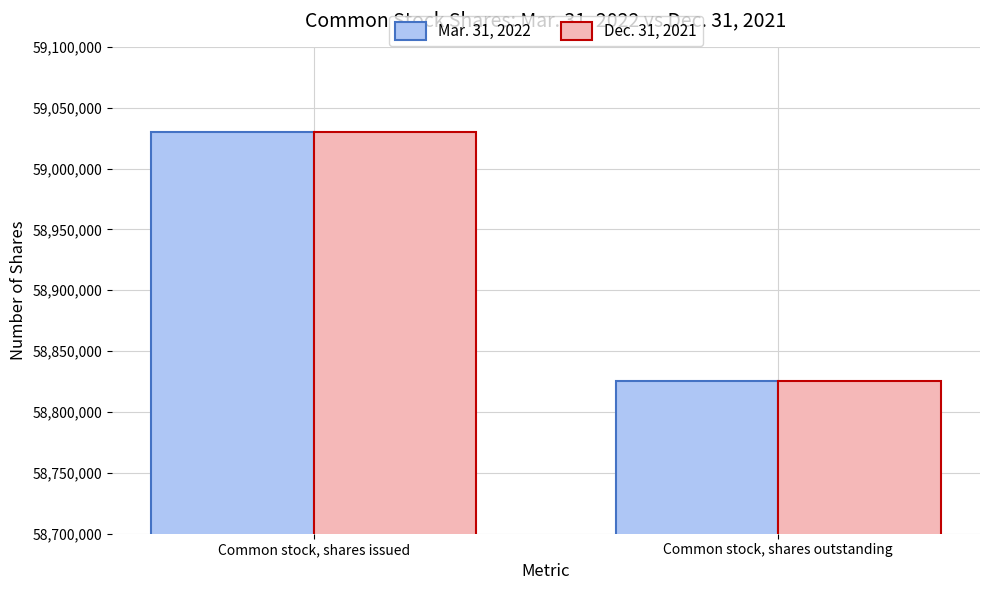

At which category is the sum across all series the highest?

Common stock, shares issued